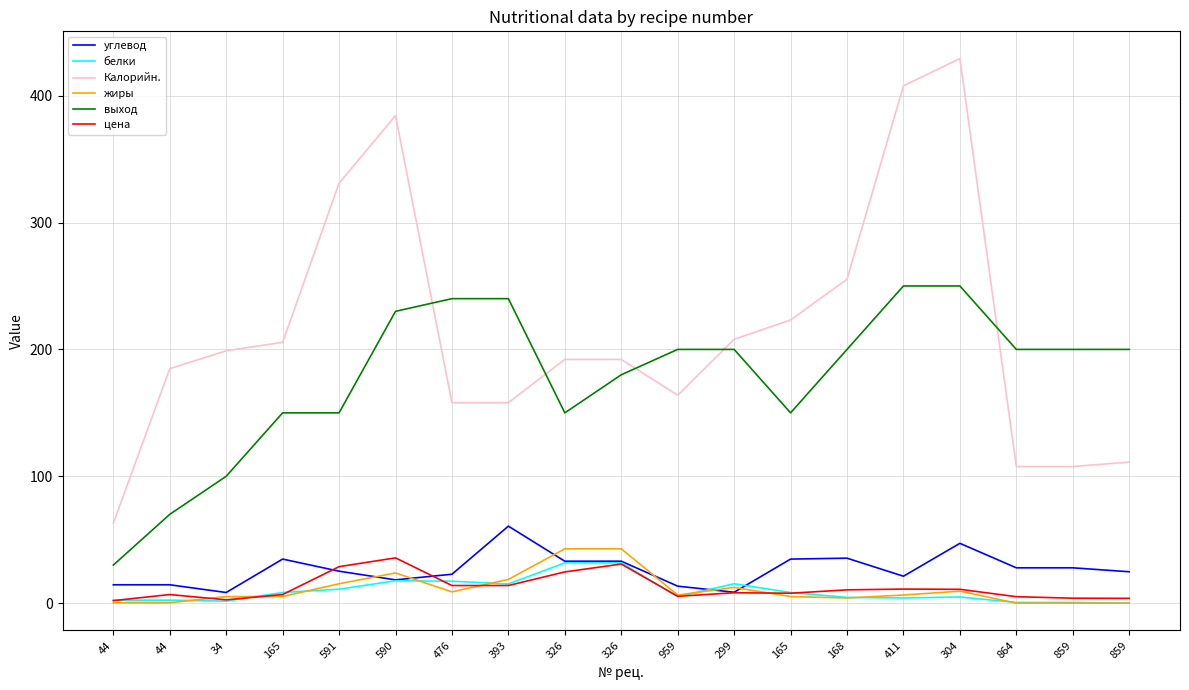

What is the value of the Калорийн. point at the 1st from the left?

63.0